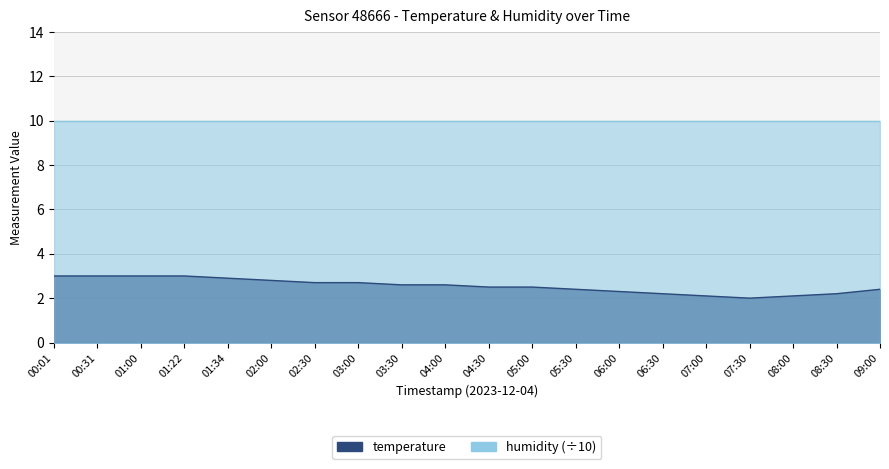

Reading left to right, list all the values displayed in this chart.

00:01=3.0	00:31=3.0	01:00=3.0	01:22=3.0	01:34=2.9	02:00=2.8	02:30=2.7	03:00=2.7	03:30=2.6	04:00=2.6	04:30=2.5	05:00=2.5	05:30=2.4	06:00=2.3	06:30=2.2	07:00=2.1	07:30=2.0	08:00=2.1	08:30=2.2	09:00=2.4